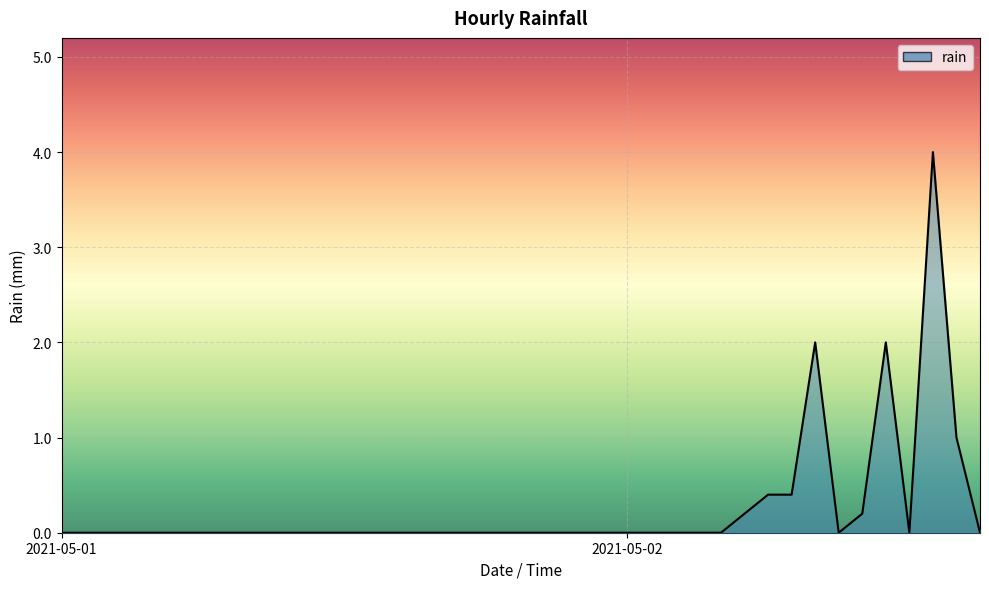

What is the maximum value shown in the chart?

4.0